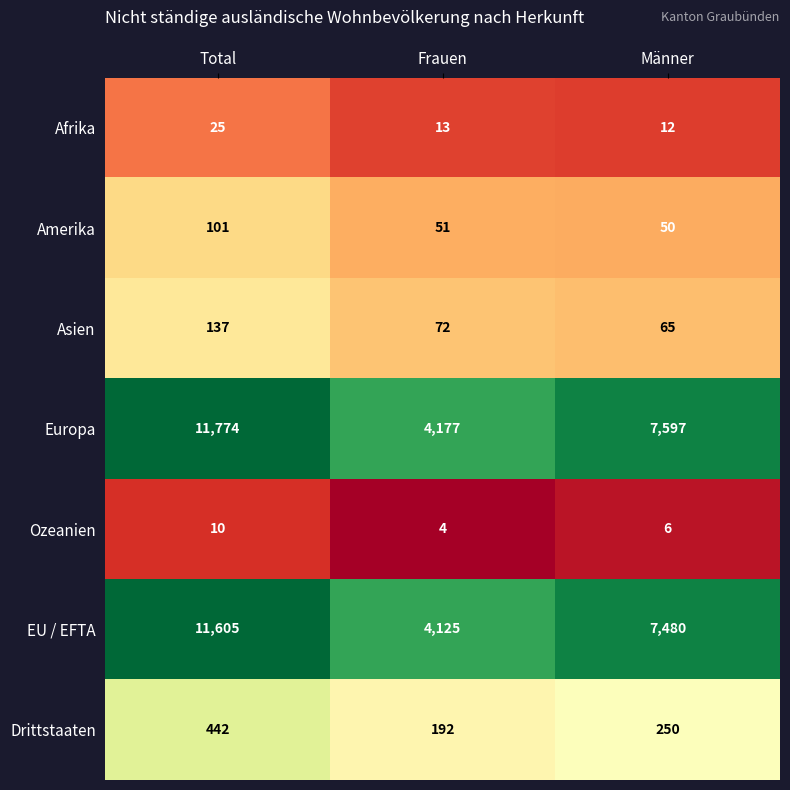

The Drittstaaten series shows 442 at Total. True or false?

True